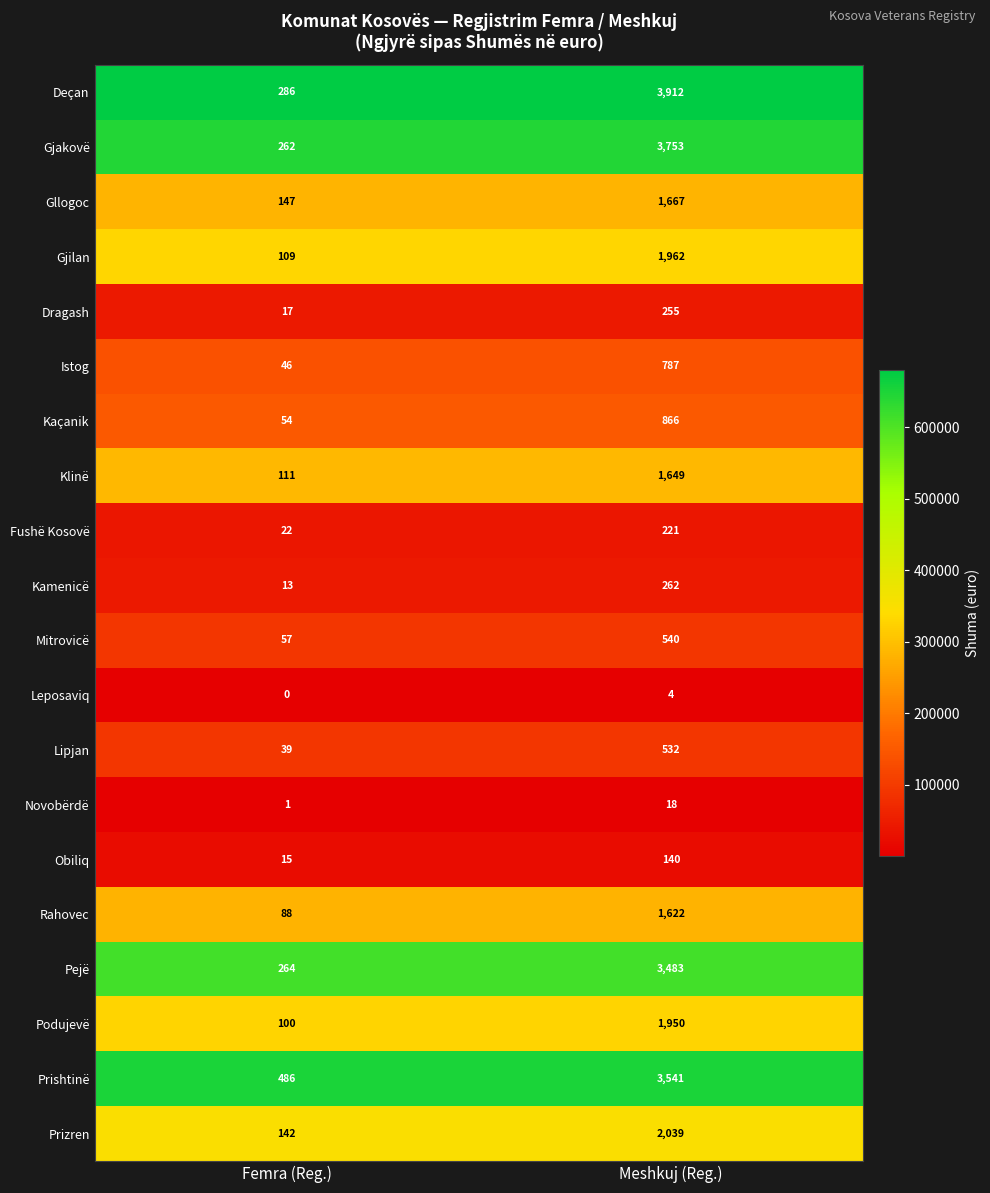

Which series has the largest range (max minus min)?

Deçan